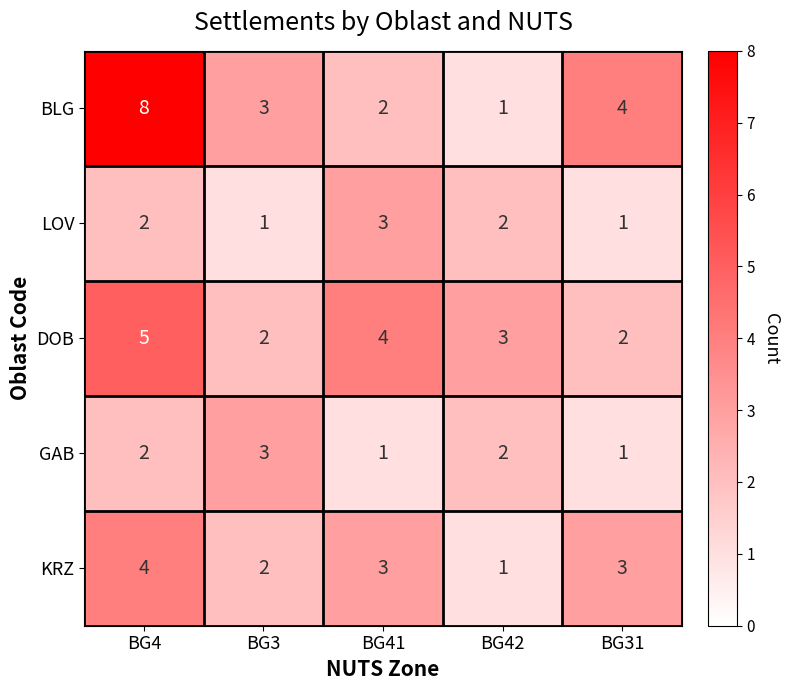

Is the value of KRZ at BG41 greater than the value of LOV at BG4?

Yes